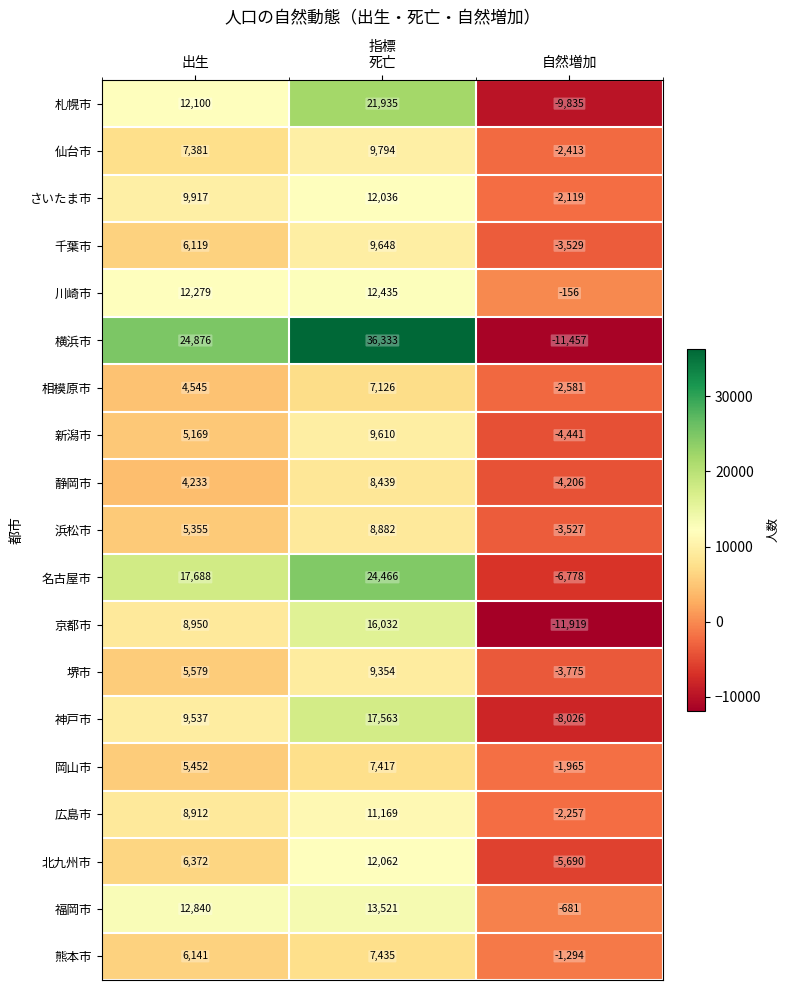

At which category is the sum across all series the highest?

死亡